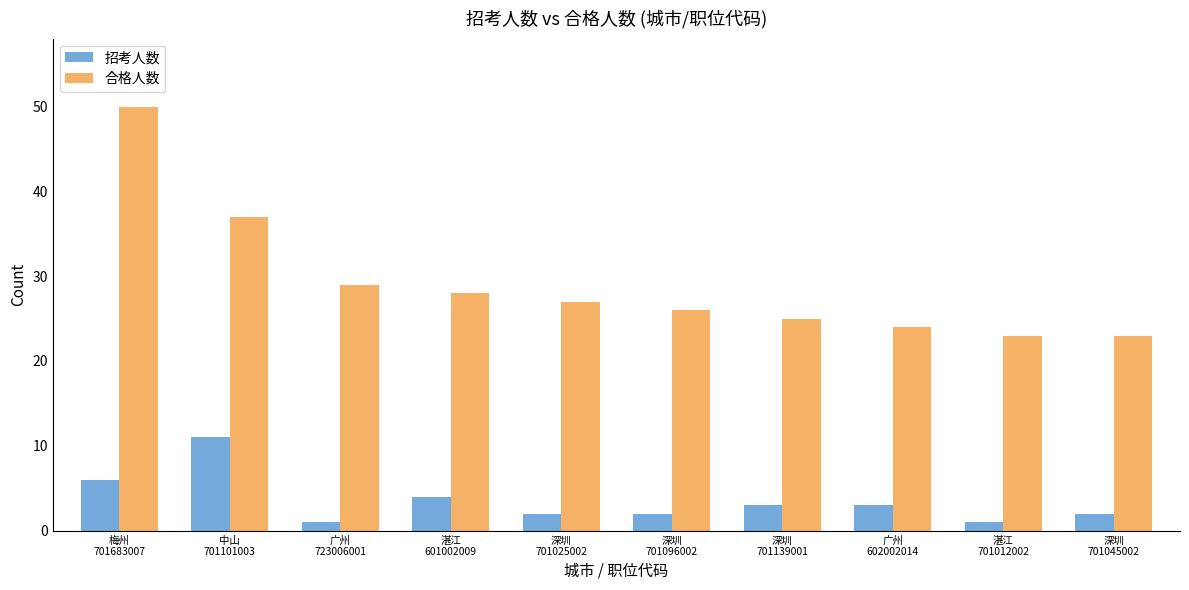

Is the value of 招考人数 at 深圳
701025002 greater than the value of 合格人数 at 湛江
601002009?

No